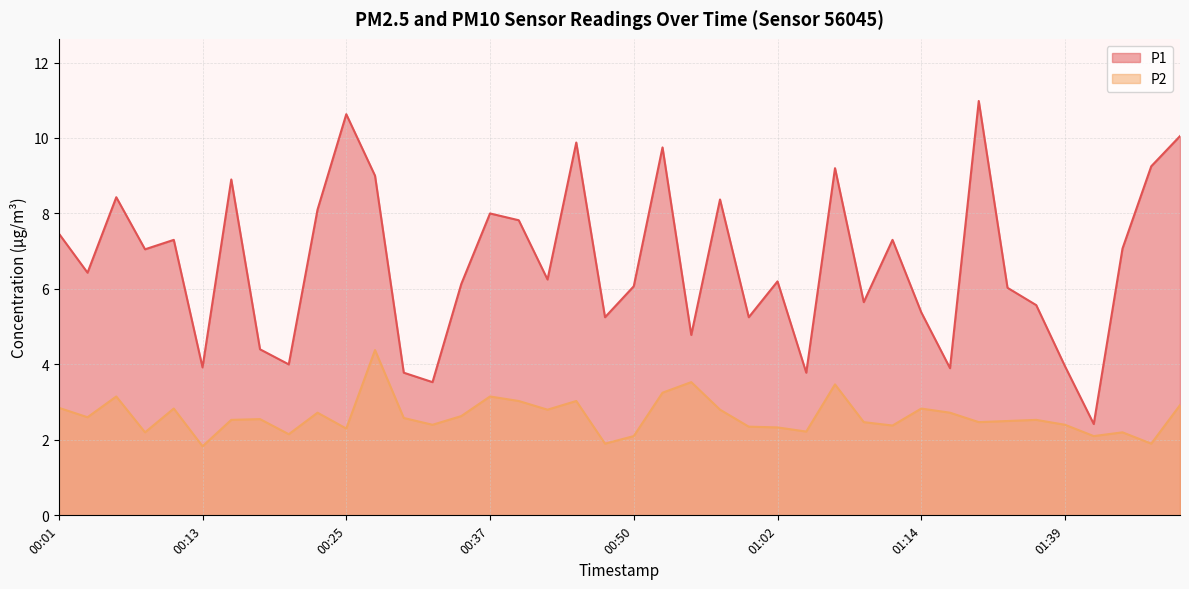

Reading left to right, list all the values displayed in this chart.

P1: 00:01=7.5	00:03=6.4	00:05=8.4	00:08=7.0	00:10=7.3	00:13=3.9	00:15=8.9	00:18=4.4	00:20=4.0	00:22=8.1	00:25=10.6	00:27=9.0	00:30=3.8	00:32=3.5	00:35=6.1	00:37=8.0	00:40=7.8	00:42=6.2	00:45=9.9	00:47=5.2	00:50=6.1	00:52=9.8	00:55=4.8	00:57=8.4	00:59=5.2	01:02=6.2	01:04=3.8	01:07=9.2	01:09=5.7	01:12=7.3	01:14=5.4	01:17=3.9	01:22=11.0	01:31=6.0	01:33=5.6	01:39=4.0	01:41=2.4	01:44=7.1	01:46=9.2	01:49=10.1
P2: 00:01=2.9	00:03=2.6	00:05=3.1	00:08=2.2	00:10=2.8	00:13=1.8	00:15=2.5	00:18=2.5	00:20=2.1	00:22=2.7	00:25=2.3	00:27=4.4	00:30=2.6	00:32=2.4	00:35=2.6	00:37=3.1	00:40=3.0	00:42=2.8	00:45=3.0	00:47=1.9	00:50=2.1	00:52=3.2	00:55=3.5	00:57=2.8	00:59=2.4	01:02=2.3	01:04=2.2	01:07=3.5	01:09=2.5	01:12=2.4	01:14=2.8	01:17=2.7	01:22=2.5	01:31=2.5	01:33=2.5	01:39=2.4	01:41=2.1	01:44=2.2	01:46=1.9	01:49=2.9